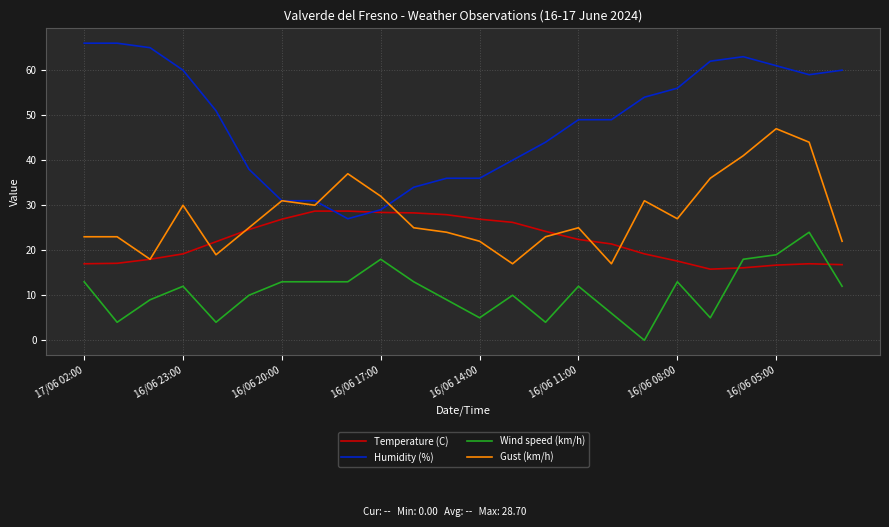

At how many categories does at least one series exceed 14?

24